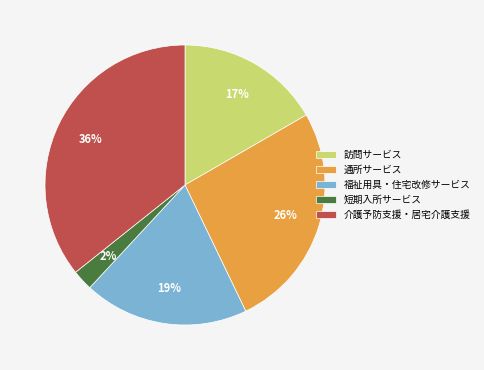

True or false: 短期入所サービス accounts for 8% of the total.

False